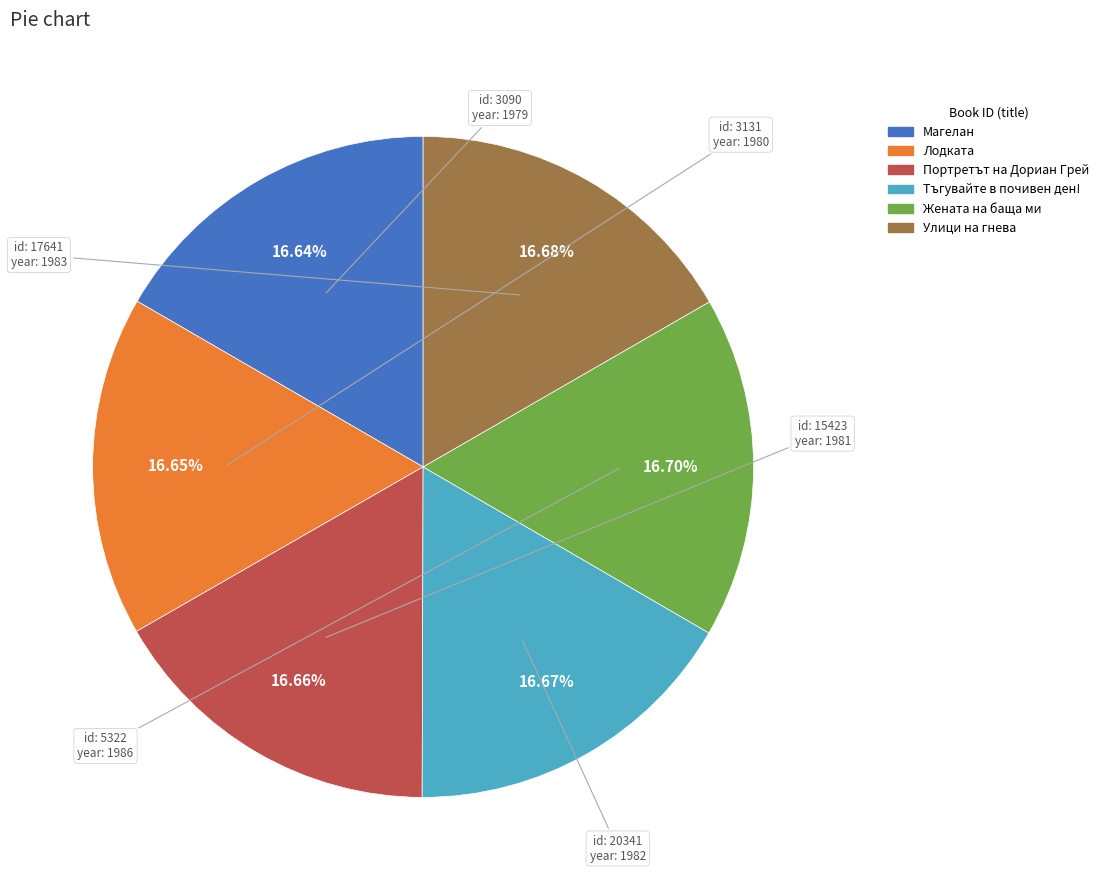

Is there any slice that represents more than half of the pie?

No